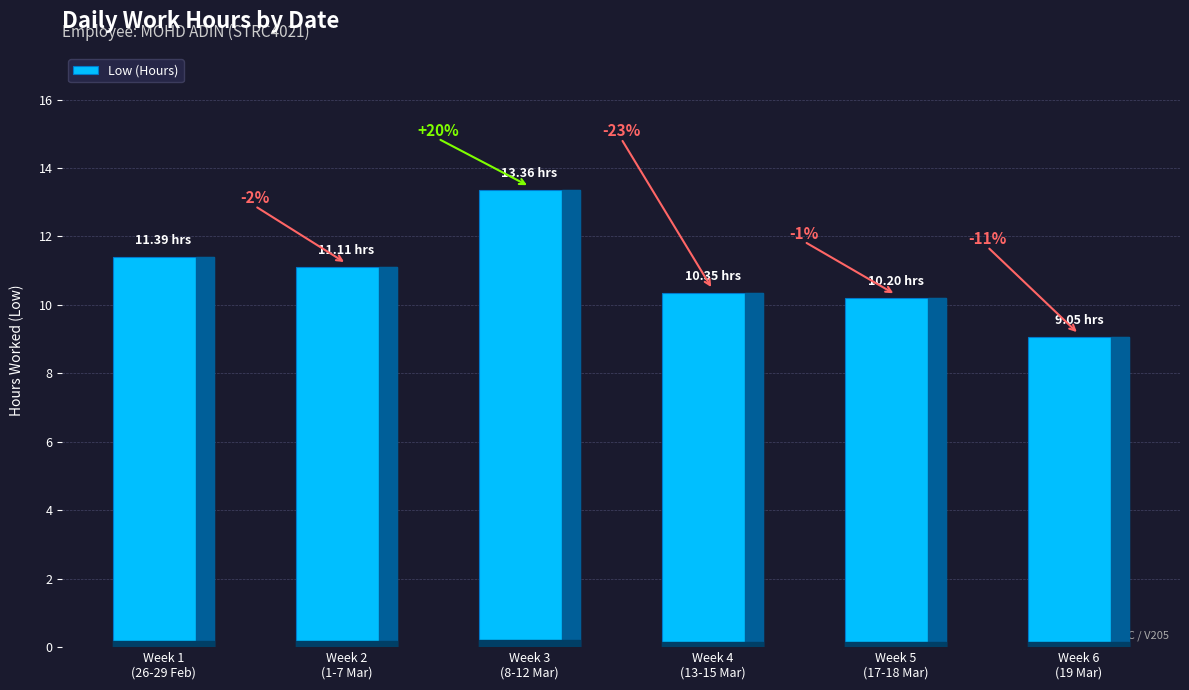

Does the chart contain any negative values?

No